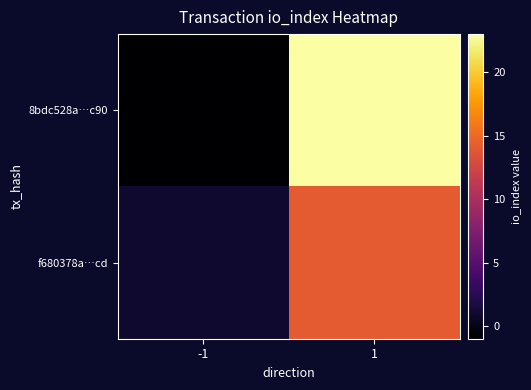

Which series has the widest spread of values?

8bdc528a…c90